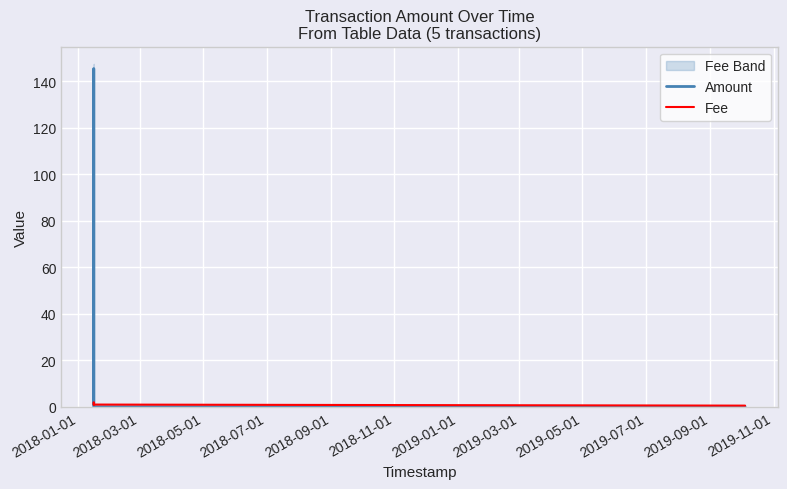

How many values in the Fee series exceed 1?

1